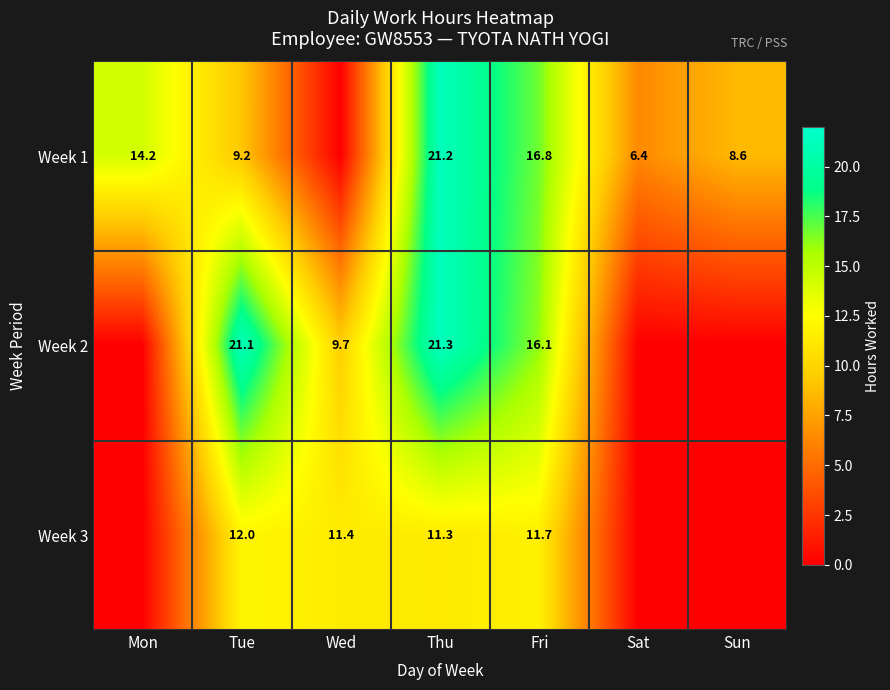

What is the sum of the Week 1 values at Sat and Fri?

23.2